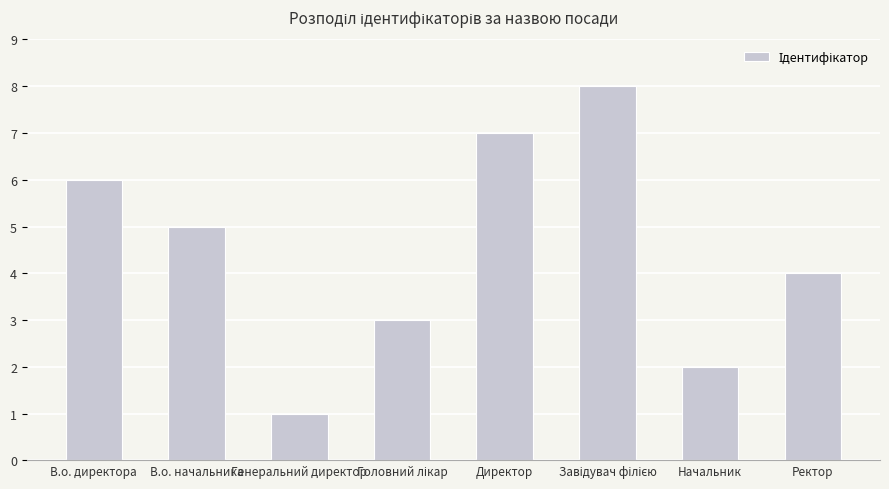

How many distinct data groups are displayed?

1